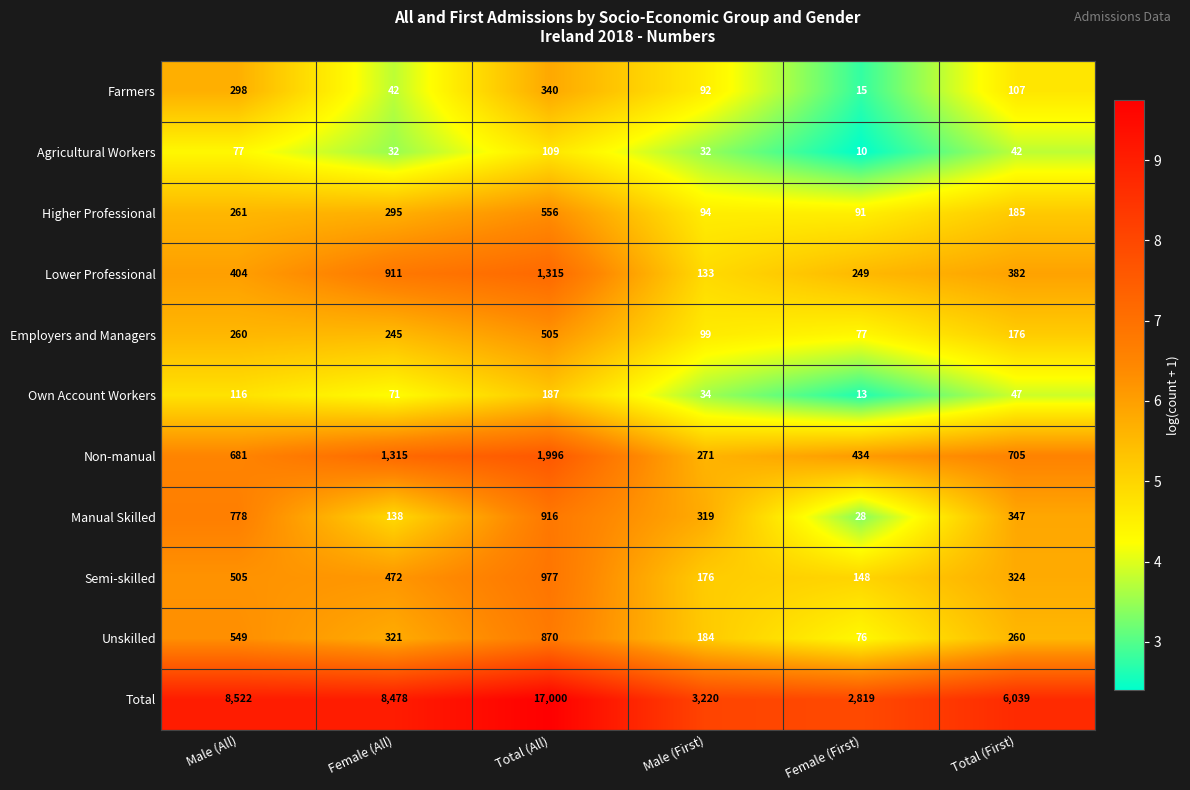

How many categories are shown in the chart?

6